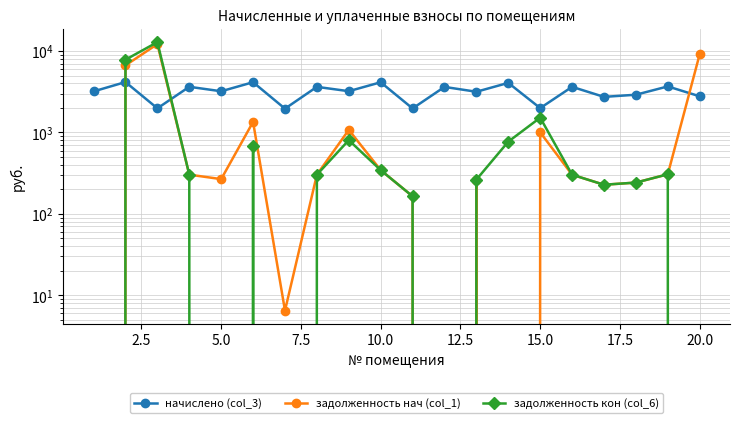

What is the average value of the начислено (col_3) series?

3189.5